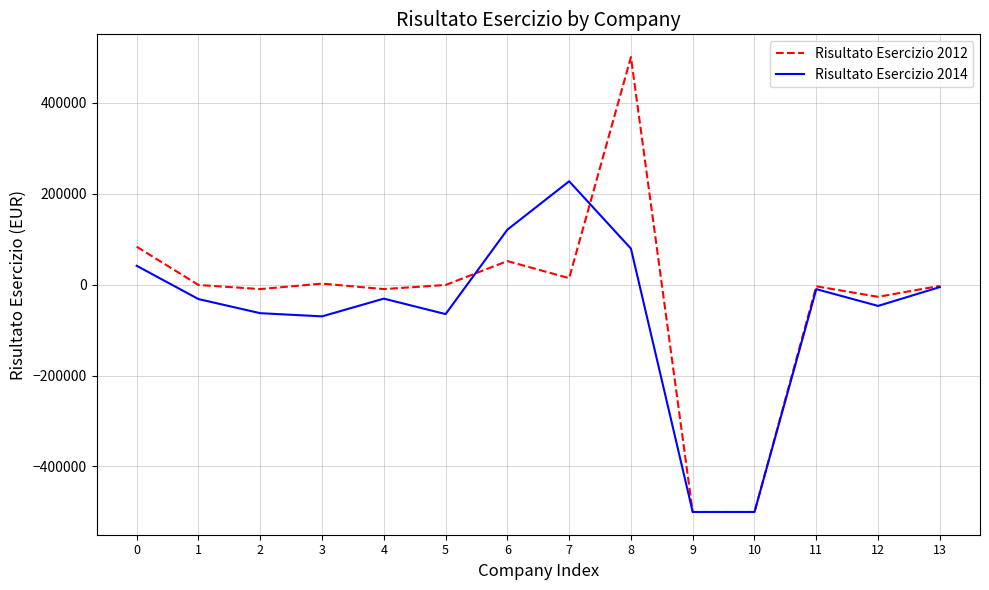

What is the greatest value displayed?

500000